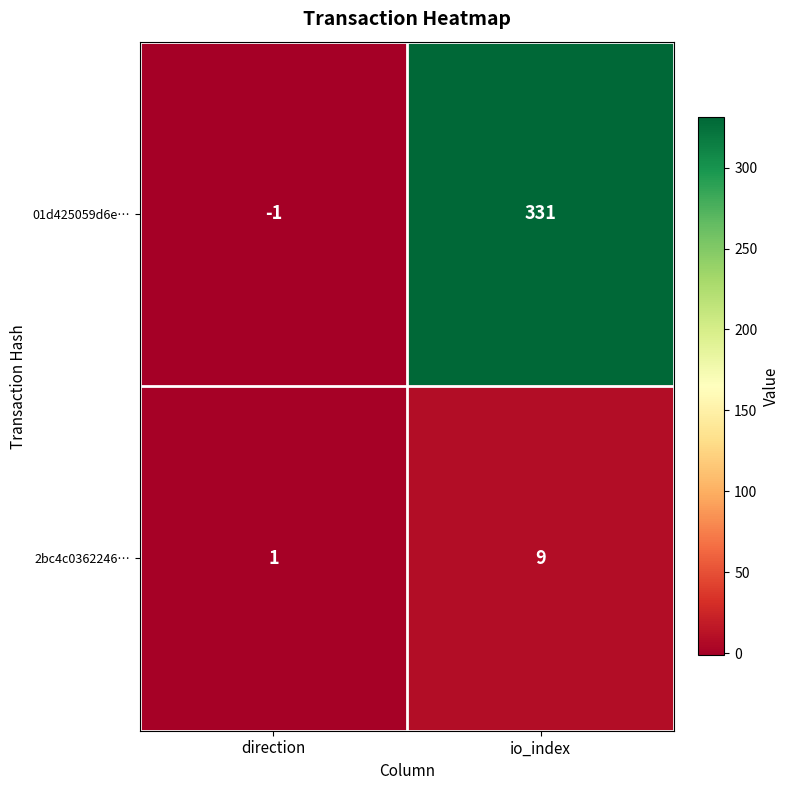

Reading left to right, transcribe all the data shown in this chart.

01d425059d6e…: -1	331
2bc4c0362246…: 1	9